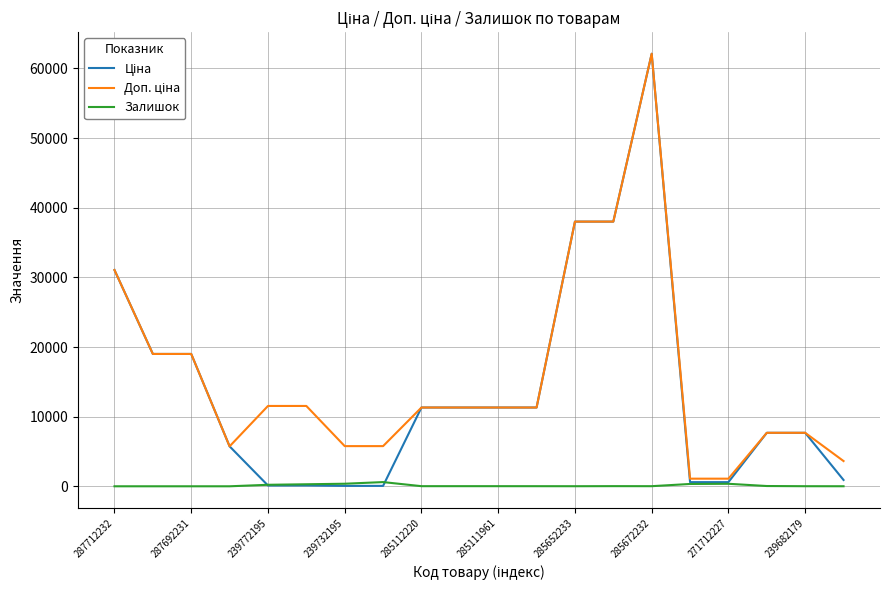

Is this an area chart (filled region under the line)?

No